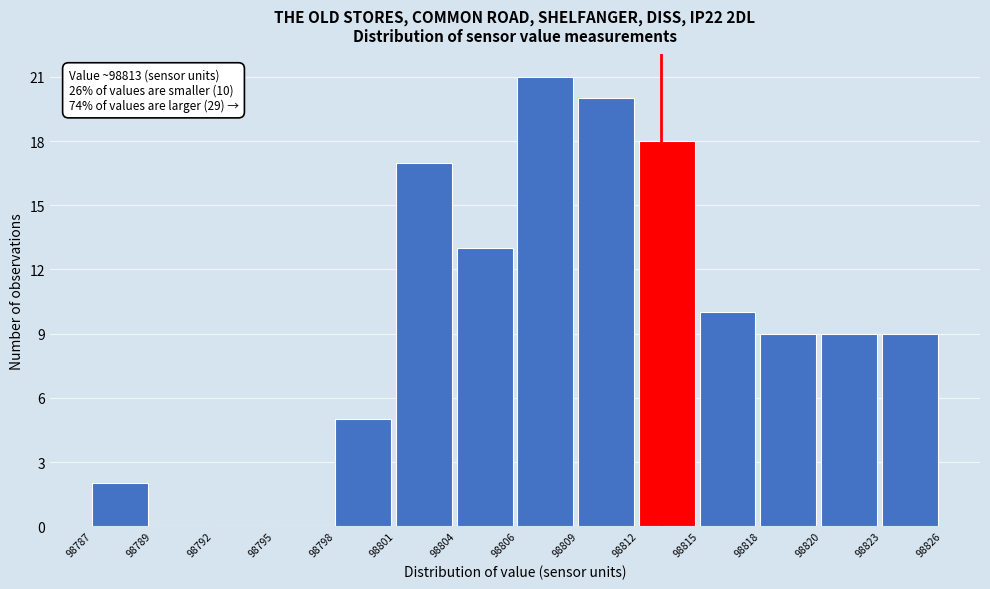

Reading left to right, transcribe all the data shown in this chart.

98787=2	98789=0	98792=0	98795=0	98798=5	98801=17	98804=13	98806=21	98809=20	98812=18	98815=10	98818=9	98820=9	98823=9